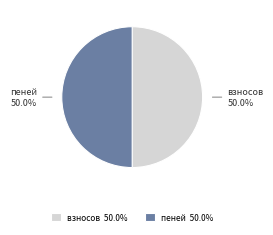

What is the ratio of the value at взносов to the value at пеней?

1.0